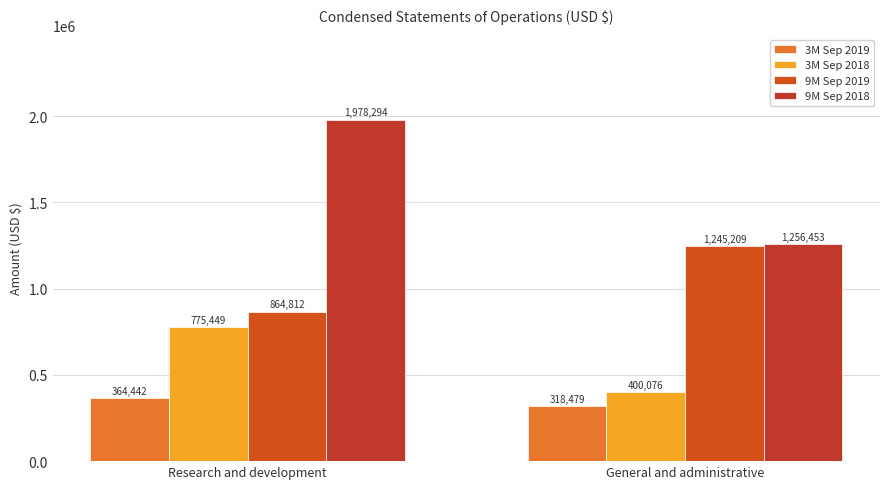

Where is 9M Sep 2019 nearest to the value 1055010?

Research and development